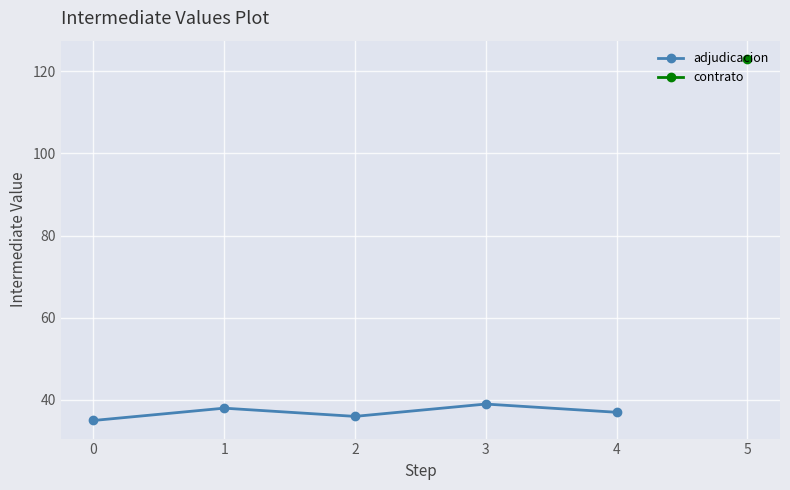

What is the value of the adjudicacion point at the 3rd from the left?

36